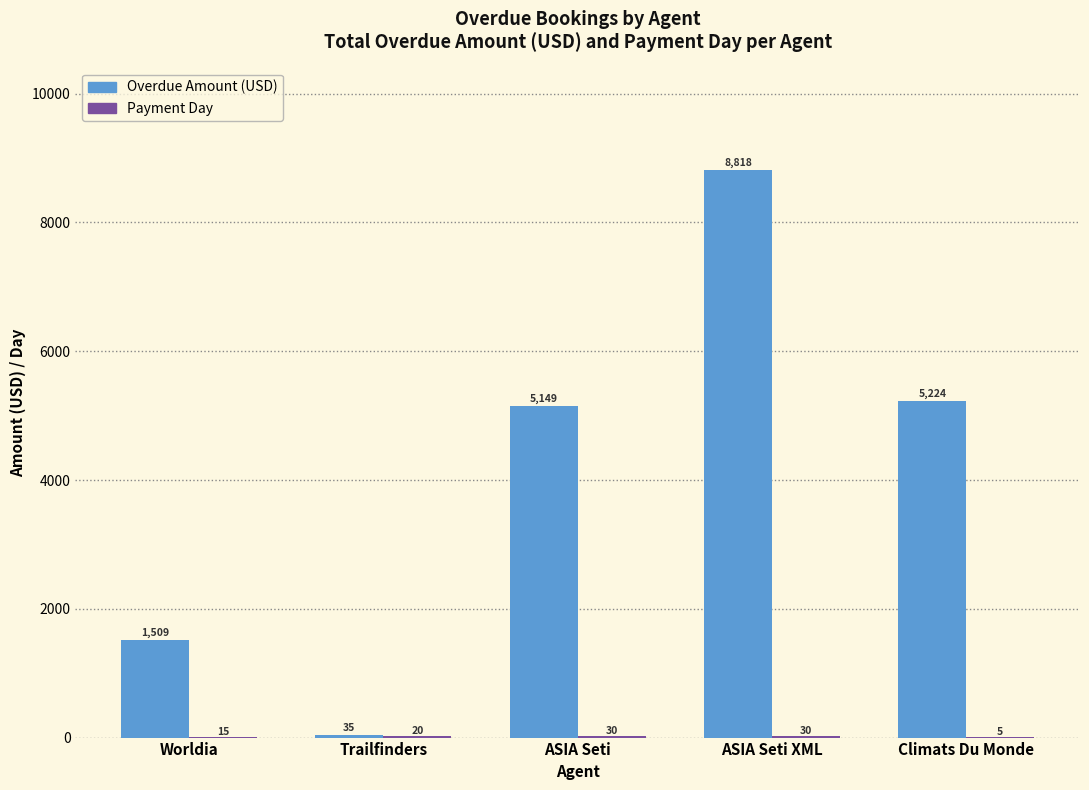

What is the highest value of the Overdue Amount (USD) series?

8818.5